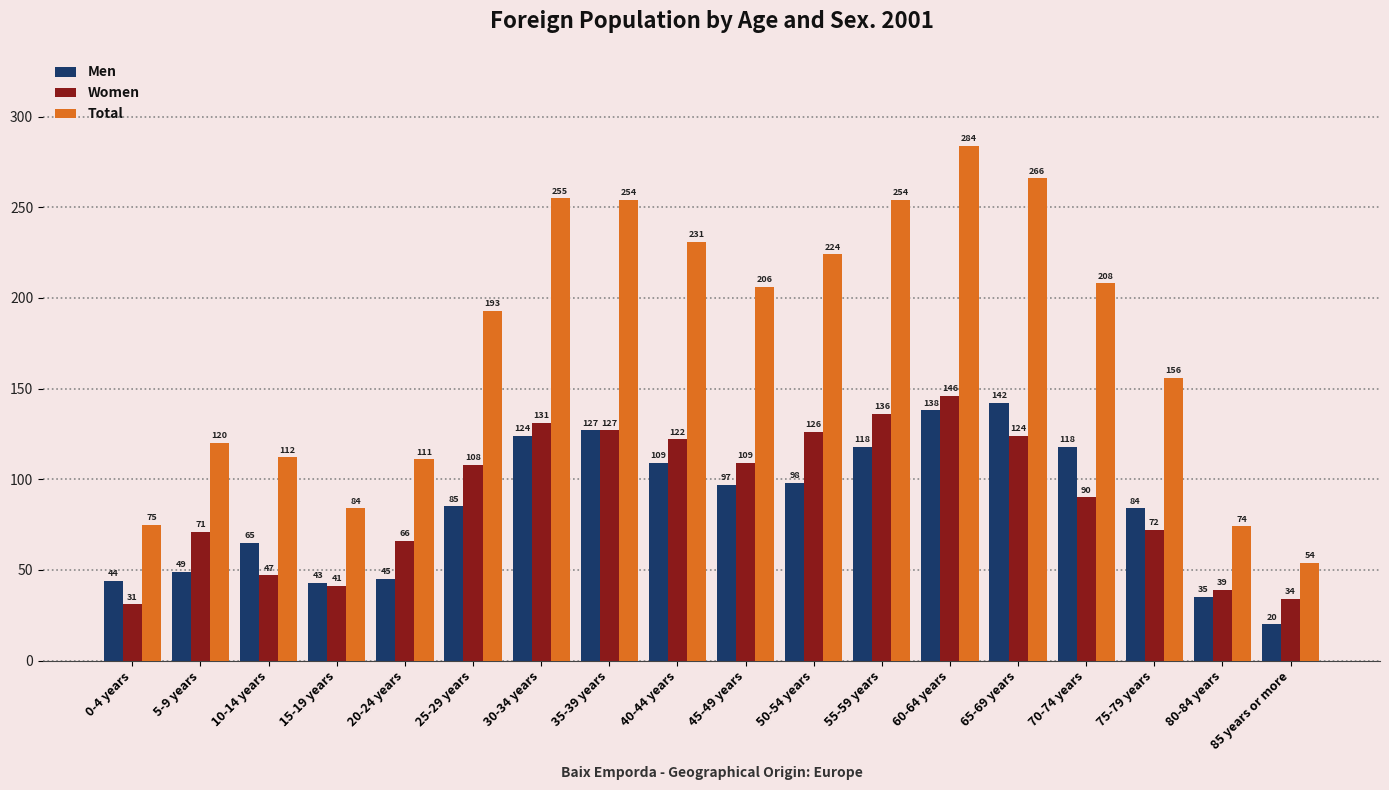

Reading left to right, list all the values displayed in this chart.

Men: 44	49	65	43	45	85	124	127	109	97	98	118	138	142	118	84	35	20
Women: 31	71	47	41	66	108	131	127	122	109	126	136	146	124	90	72	39	34
Total: 75	120	112	84	111	193	255	254	231	206	224	254	284	266	208	156	74	54